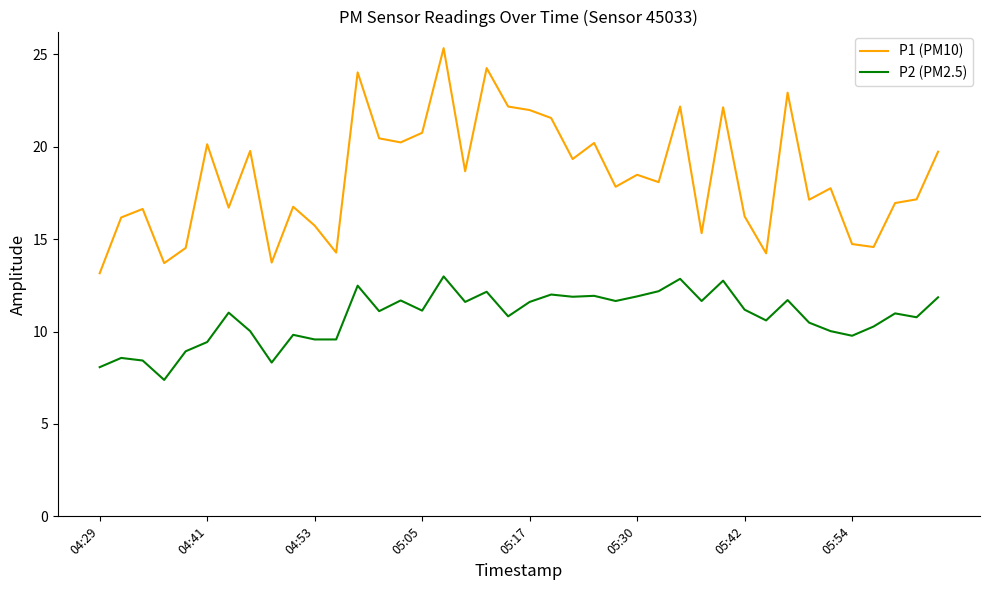

Rank the series by their maximum value, from highest to lowest.

P1 (PM10), P2 (PM2.5)